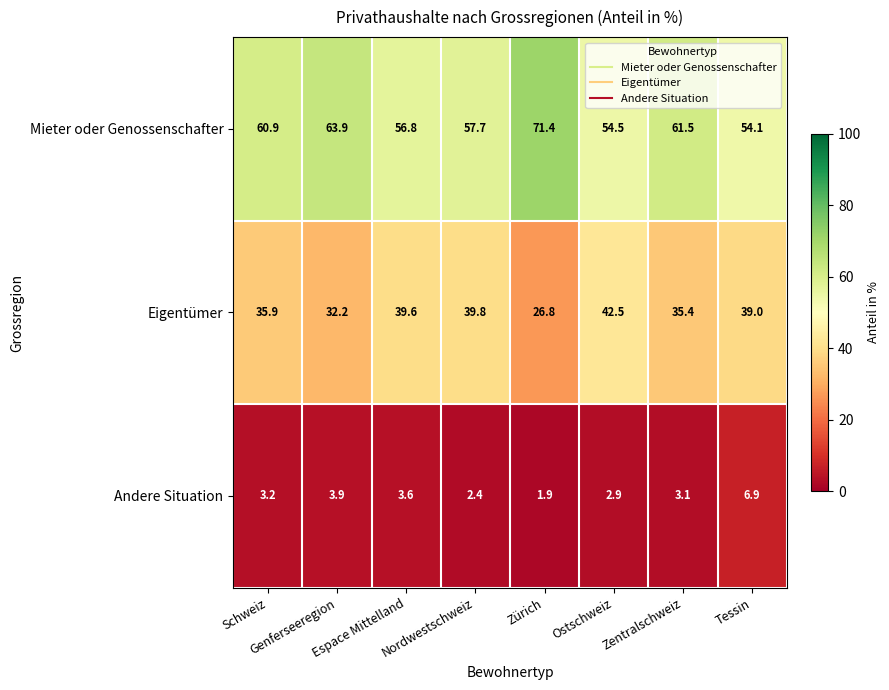

Is it true that Eigentümer equals 10.5 at Zürich?

False